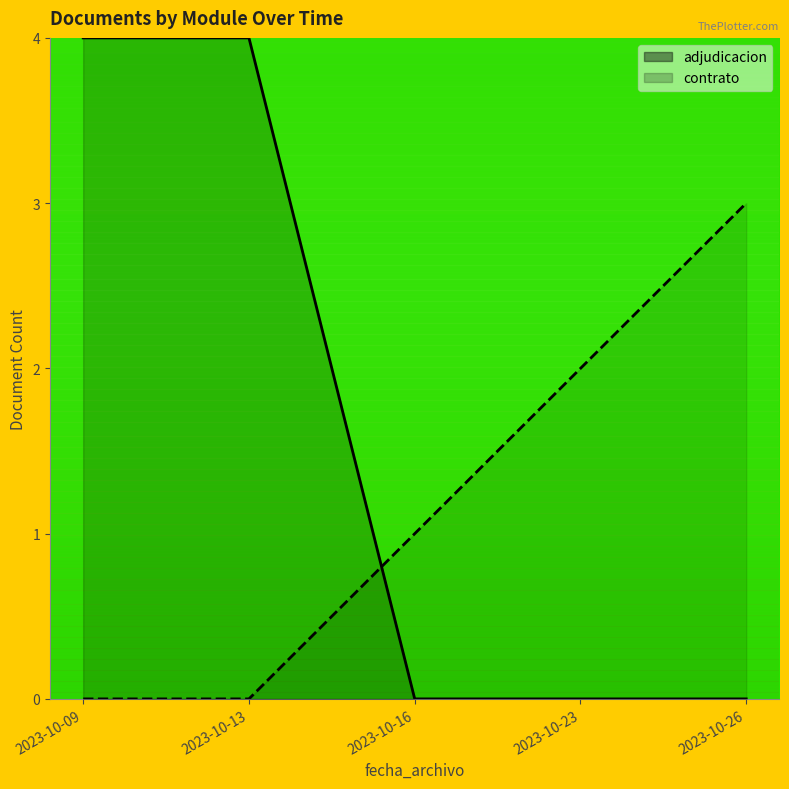

Where is adjudicacion nearest to the value 2?

2023-10-09